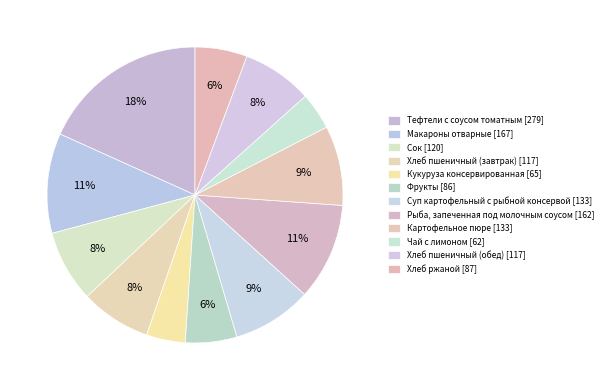

How many slices are in this pie chart?

12